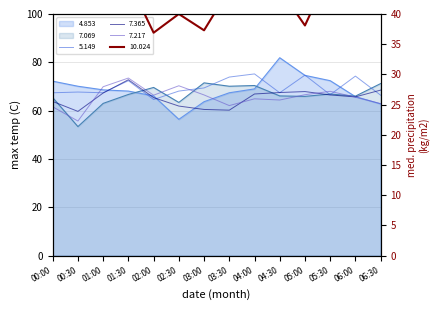

Is the value of 7.365 at 01:00 greater than the value of 10.024 at 04:00?

Yes